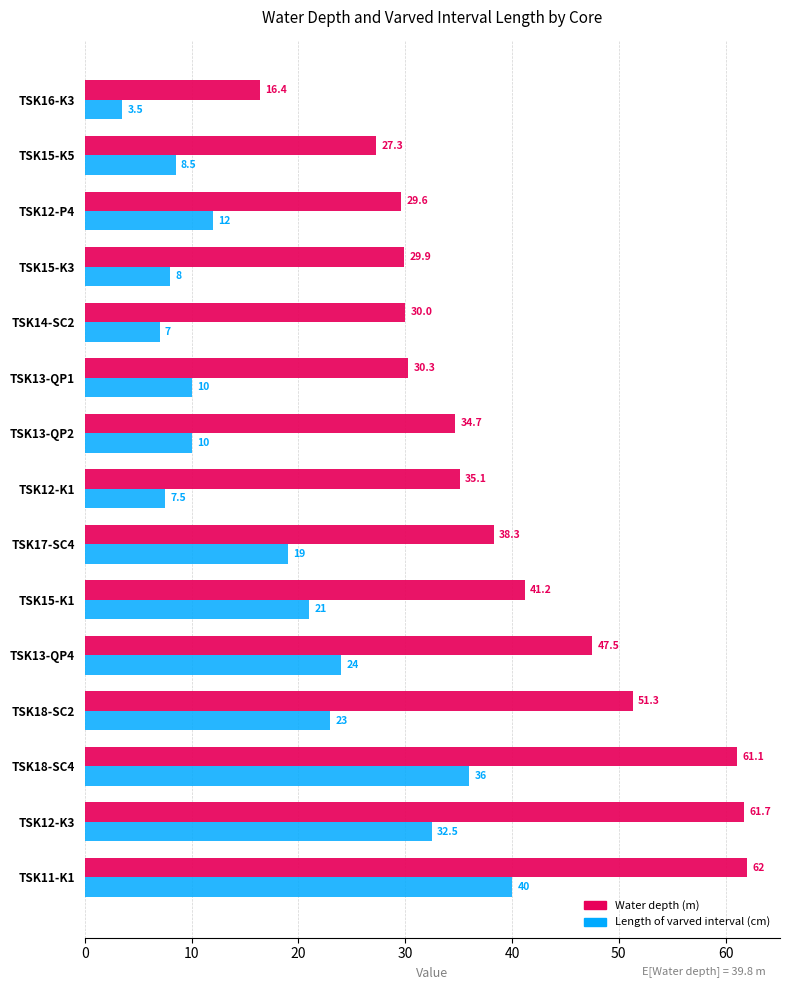

What is the difference between the maximum and minimum values in the Length of varved interval (cm) series?

36.5